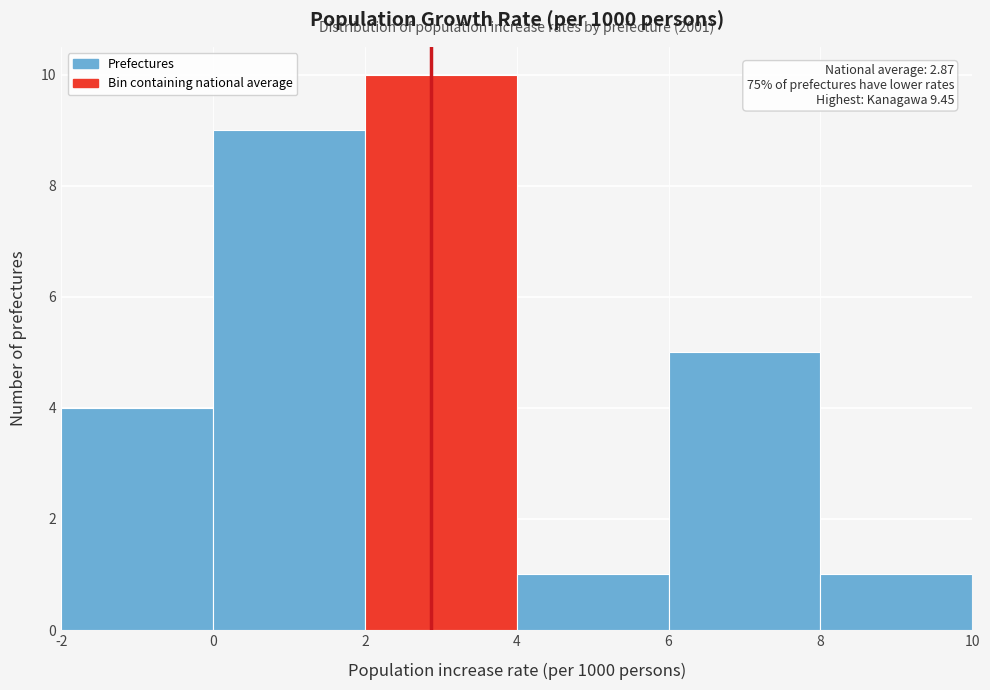

Over which range of the x-axis is the bar tallest?

2 to 4